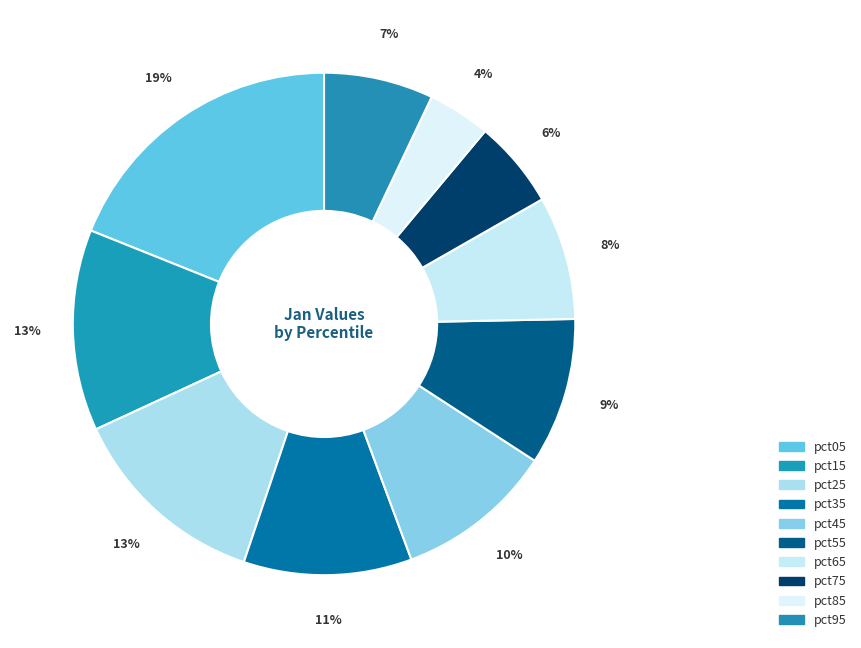

Which category has the biggest portion of the pie?

pct05